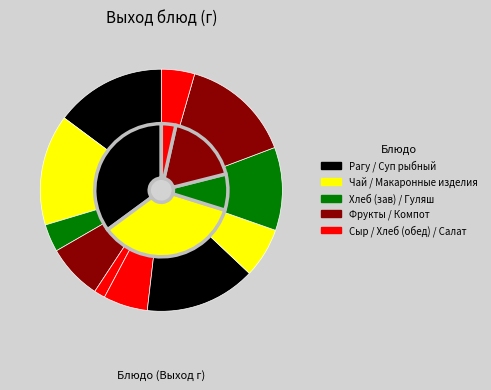

True or false: Компот из сухофруктов accounts for 15% of the total.

True